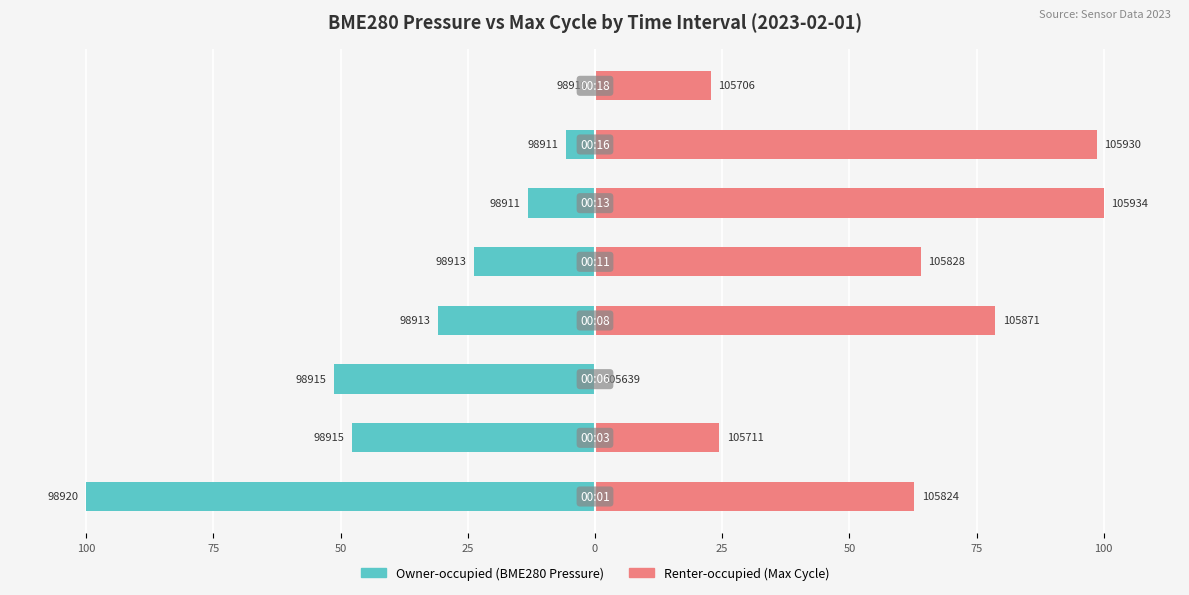

The Renter-occupied series shows 28.6 at 50. True or false?

False